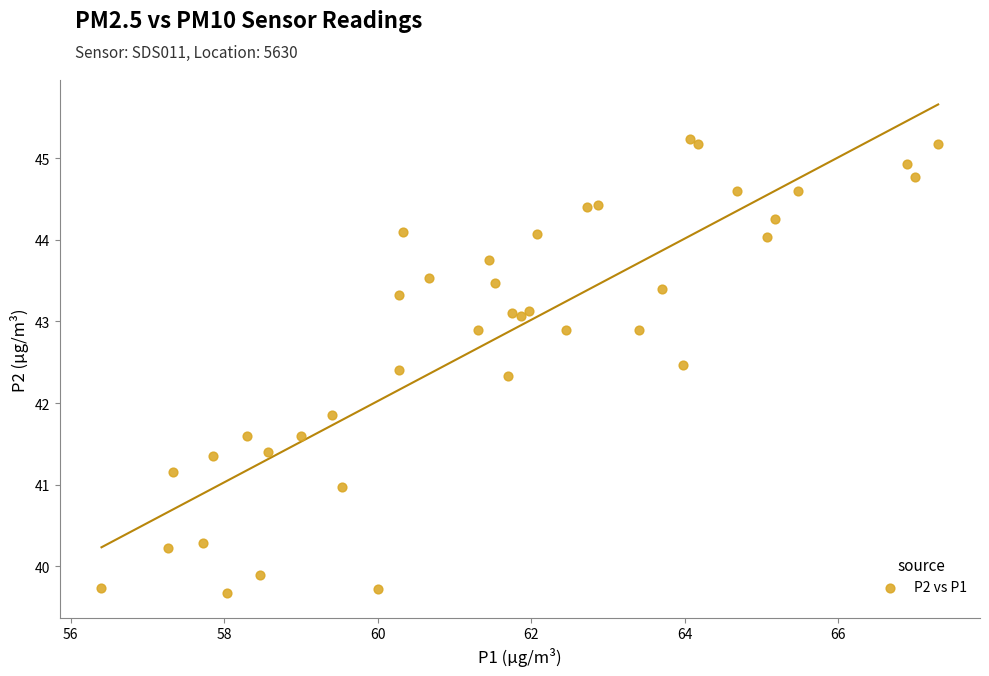

What Y value in the scatter plot is closest to 42?

41.9